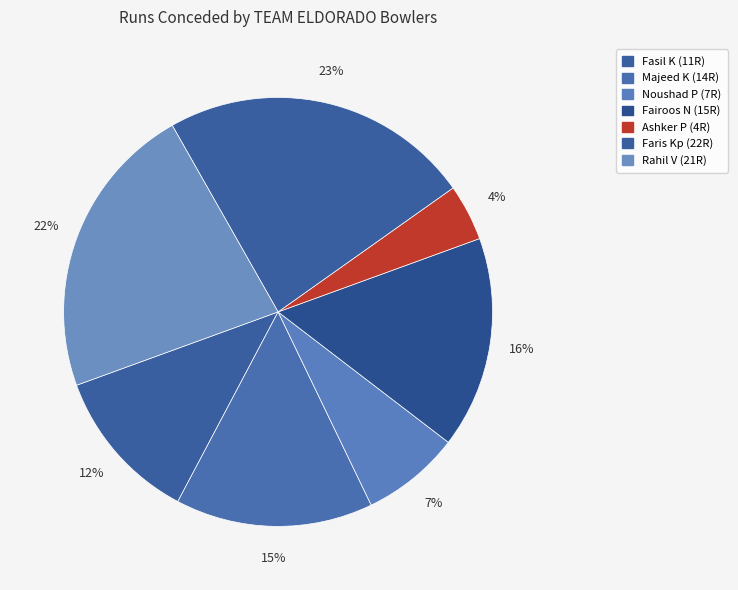

Between Noushad P and Fasil K, which is larger?

Fasil K